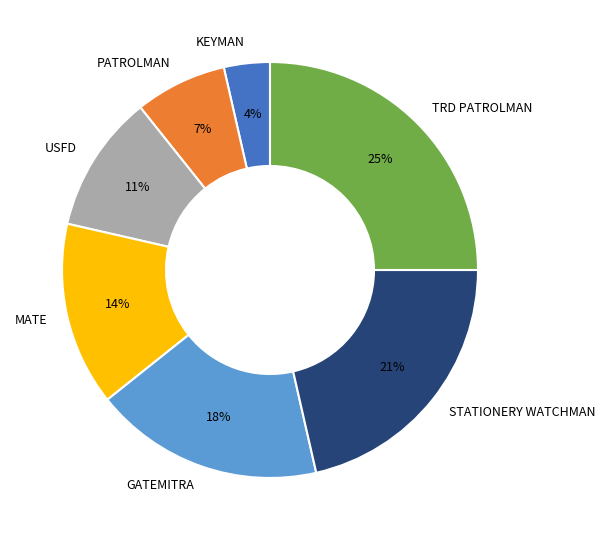

The GATEMITRA slice represents 18% of the pie. True or false?

True